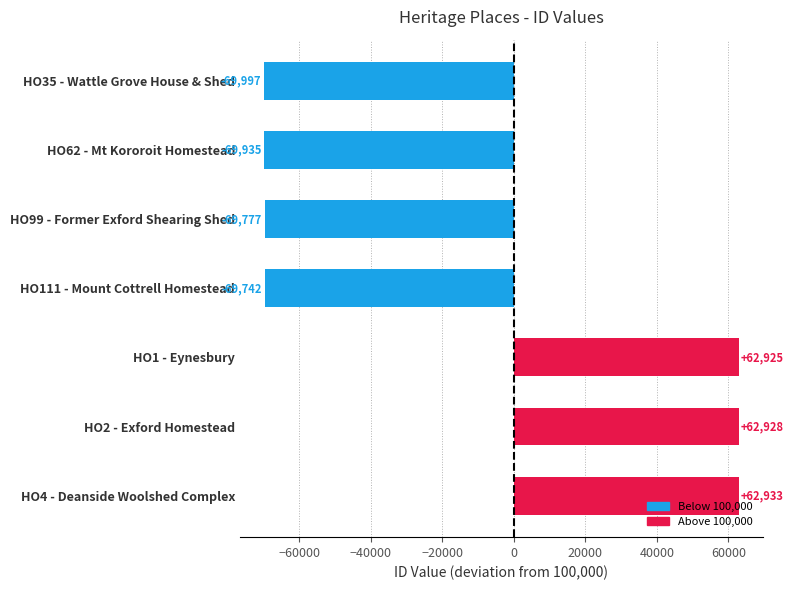

Rank the categories by value from highest to lowest.

HO4 - Deanside Woolshed Complex, HO2 - Exford Homestead, HO1 - Eynesbury, HO111 - Mount Cottrell Homestead, HO99 - Former Exford Shearing Shed, HO62 - Mt Kororoit Homestead, HO35 - Wattle Grove House & Shed